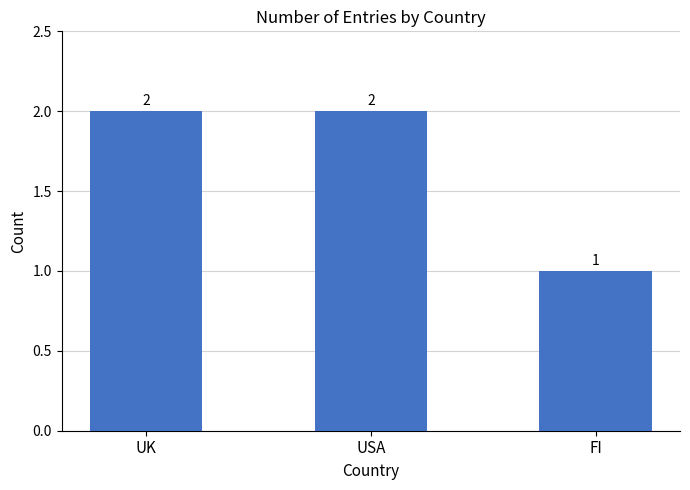

What is the maximum value shown in the chart?

2